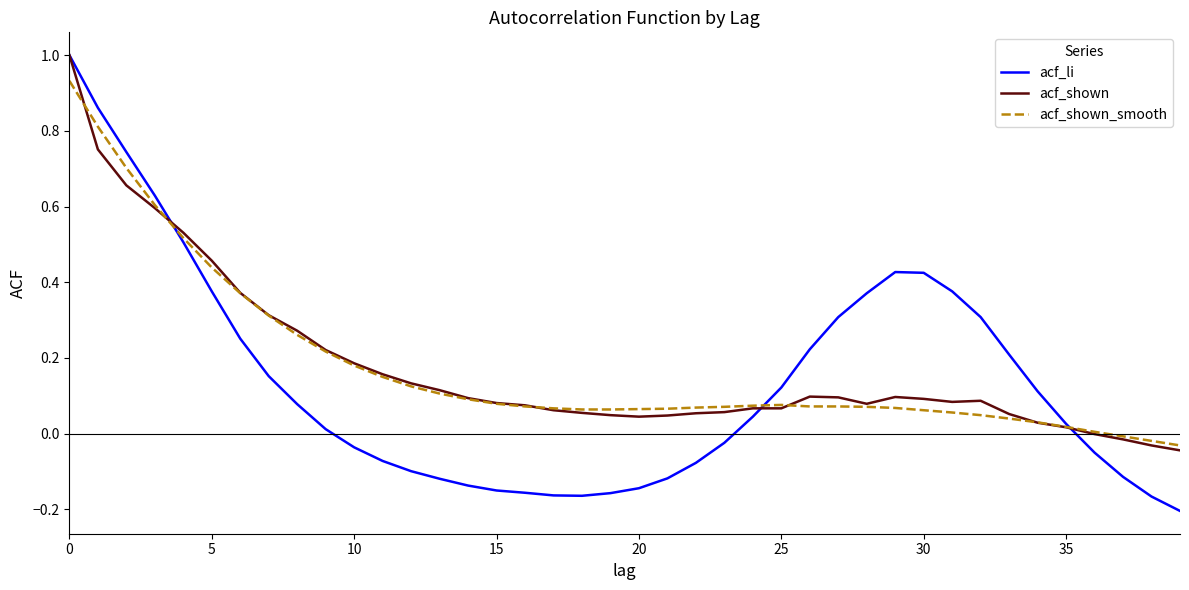

What is the greatest value displayed?

1.0